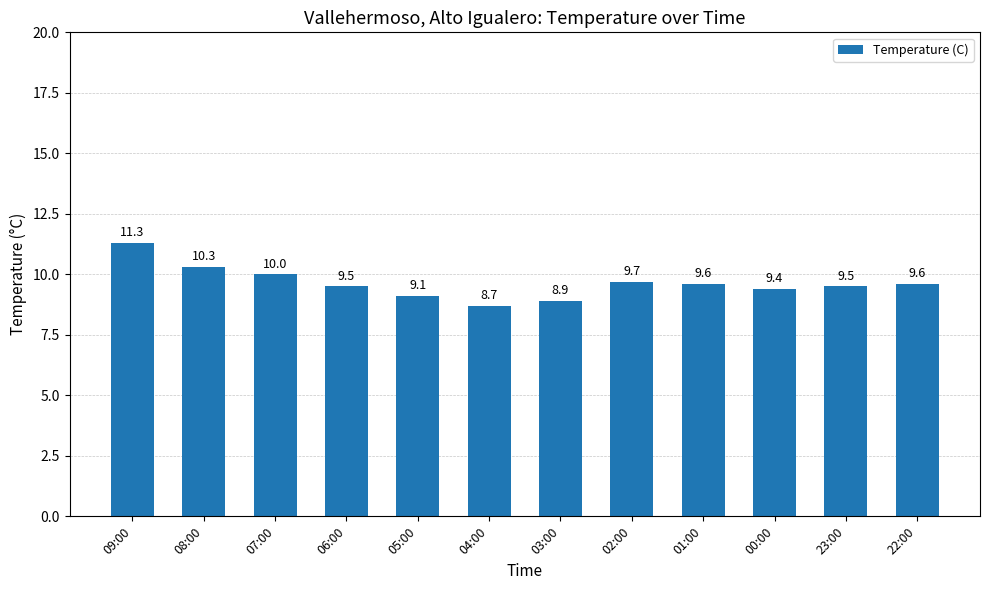

Reading right to left, transcribe all the data shown in this chart.

9.6	9.5	9.4	9.6	9.7	8.9	8.7	9.1	9.5	10.0	10.3	11.3